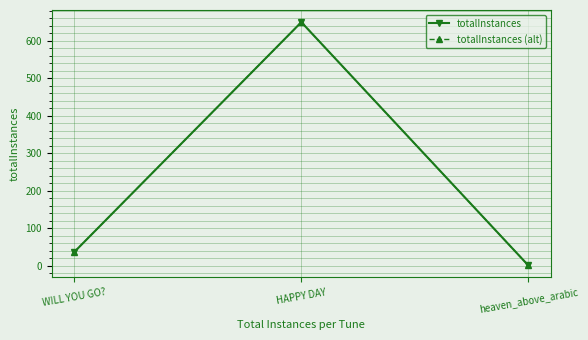

What is the label of the 3rd point from the right?

WILL YOU GO?